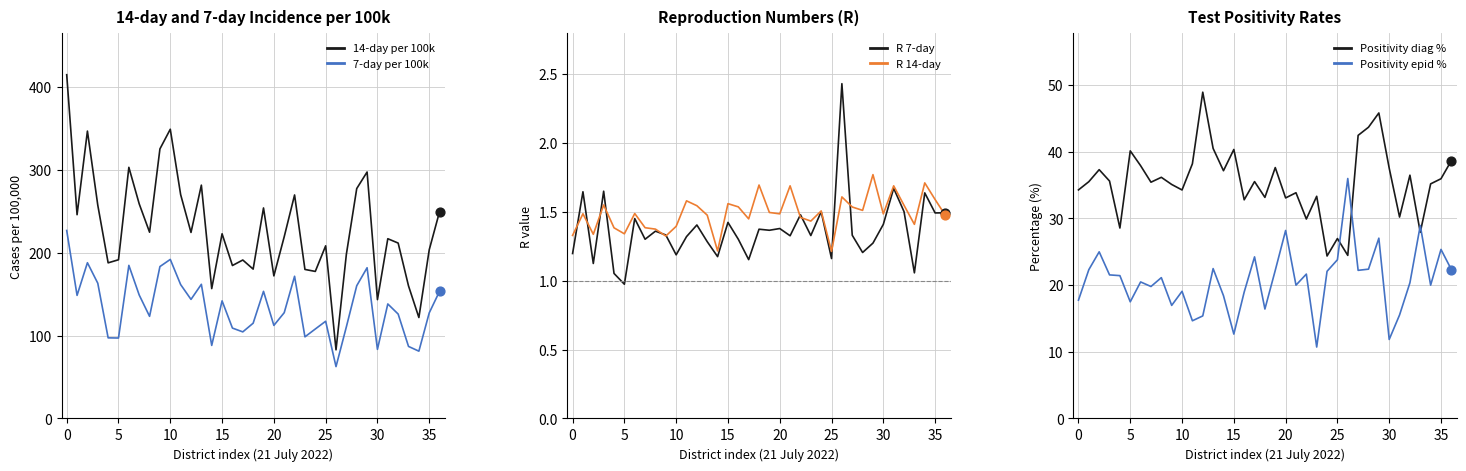

Is the value of 7-day per 100k at 26 greater than the value of R 7-day at 12?

Yes